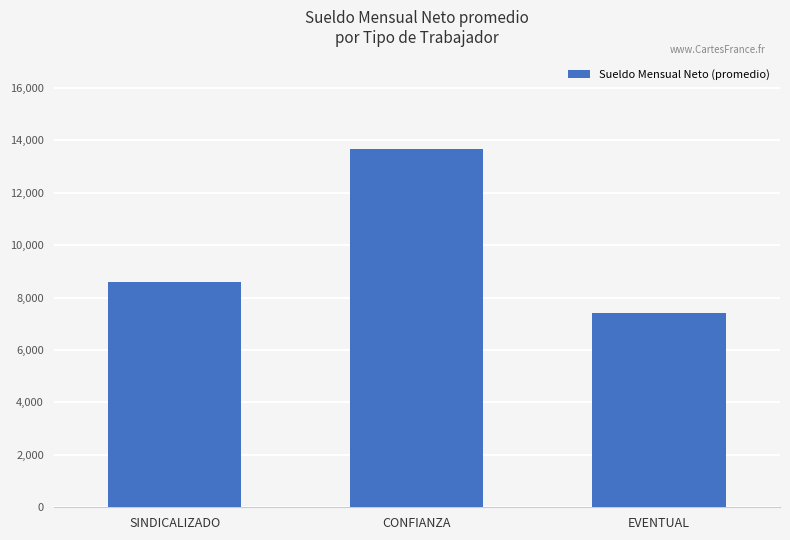

Which label corresponds to the largest value in the chart?

CONFIANZA